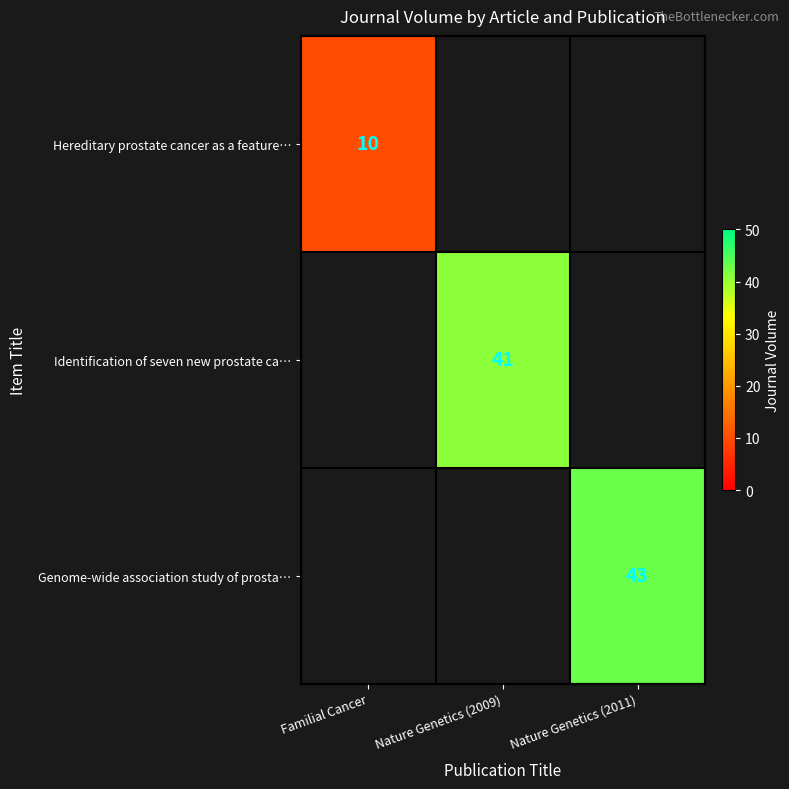

Is it true that Identification of seven new prostate ca… equals 41 at Nature Genetics (2009)?

True